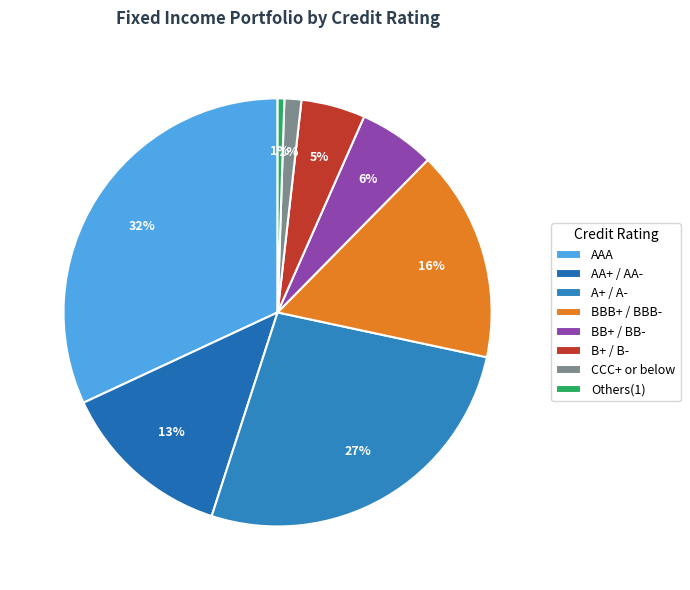

Count the number of slices in the pie.

8